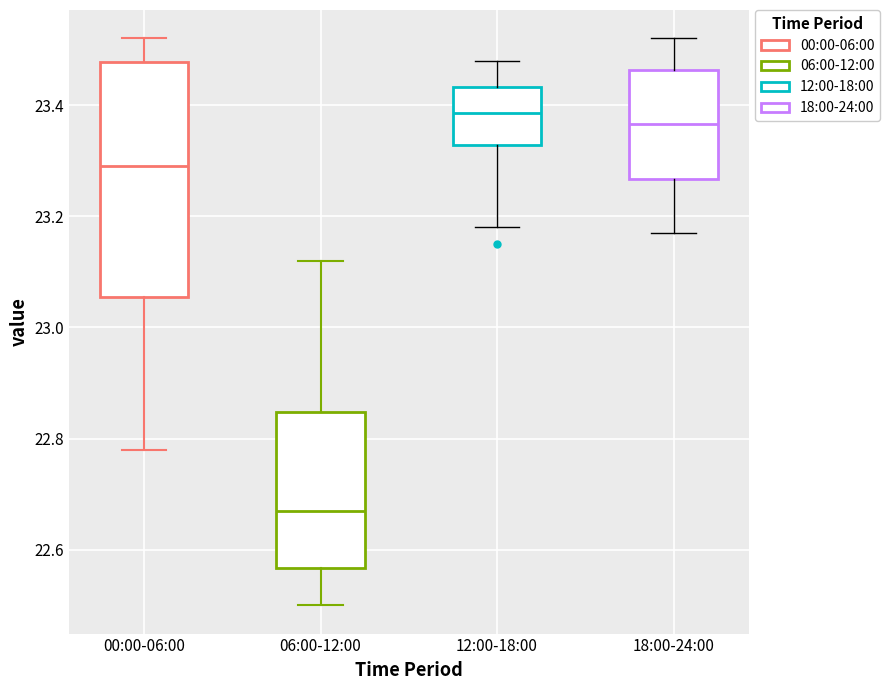

Where does the lower whisker of the box for 06:00-12:00 end on the y-axis? The values are not printed on the chart, so give them approximately, as read against the axis.

22.50